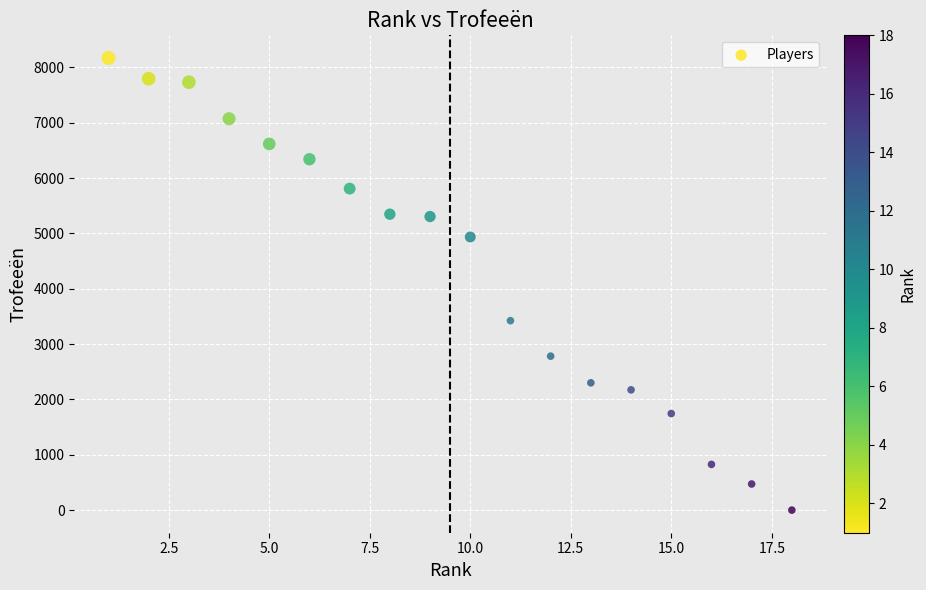

What Y value in the scatter plot is closest to 4085?

3423